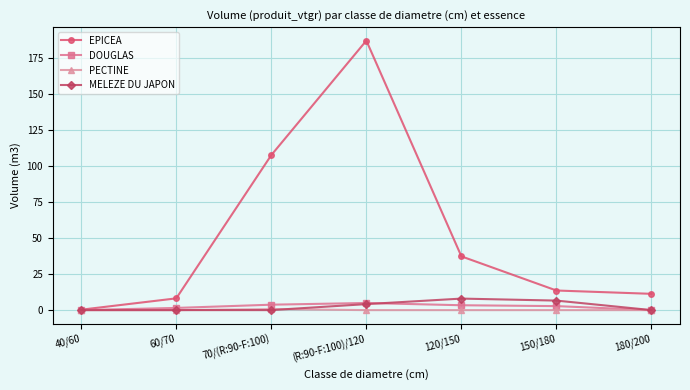

Where is EPICEA nearest to the value 93?

70/(R:90-F:100)